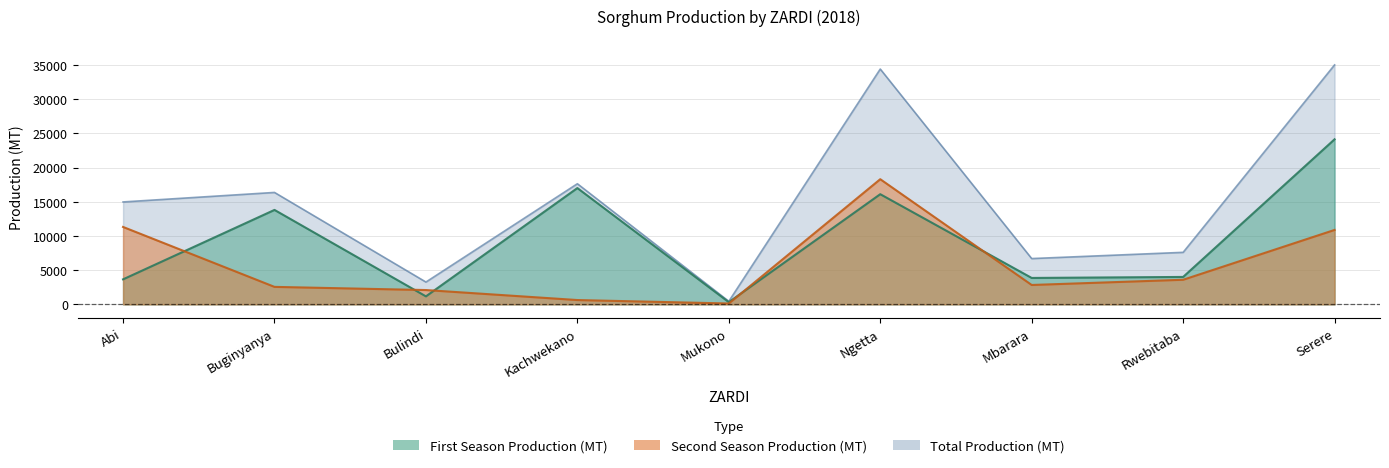

Is the value of Total Production (MT) at Abi greater than the value of First Season Production (MT) at Mukono?

Yes